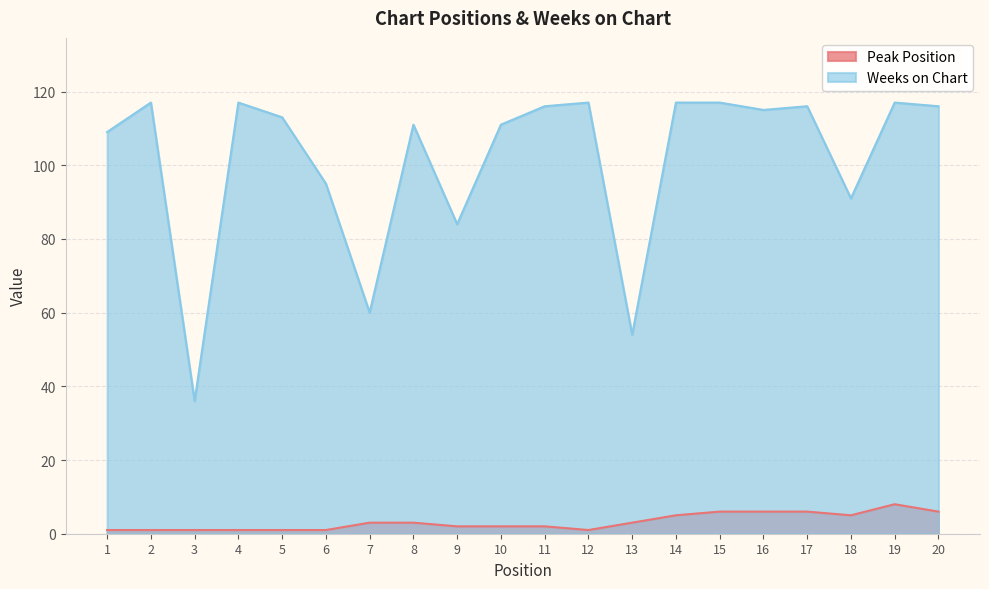

Which series has the largest range (max minus min)?

Weeks on Chart